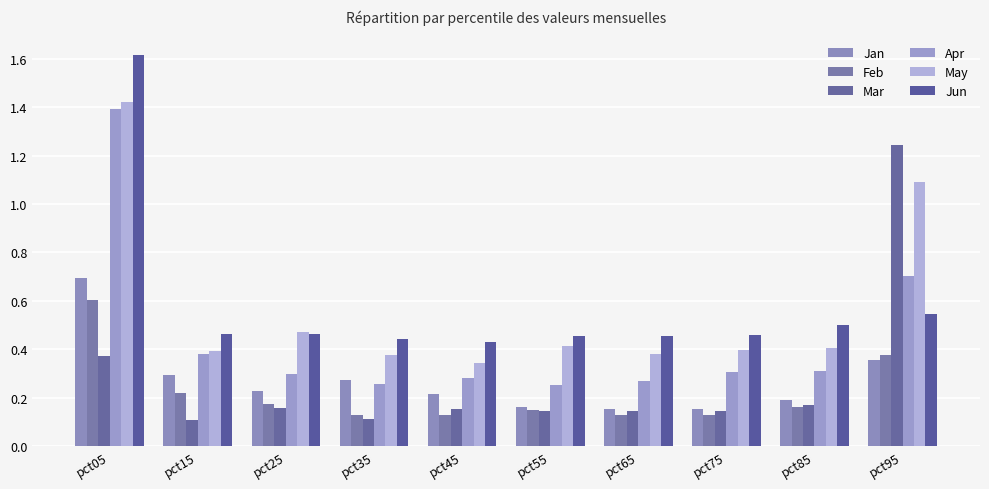

What is the value of the Jan bar at the 9th from the left?

0.2